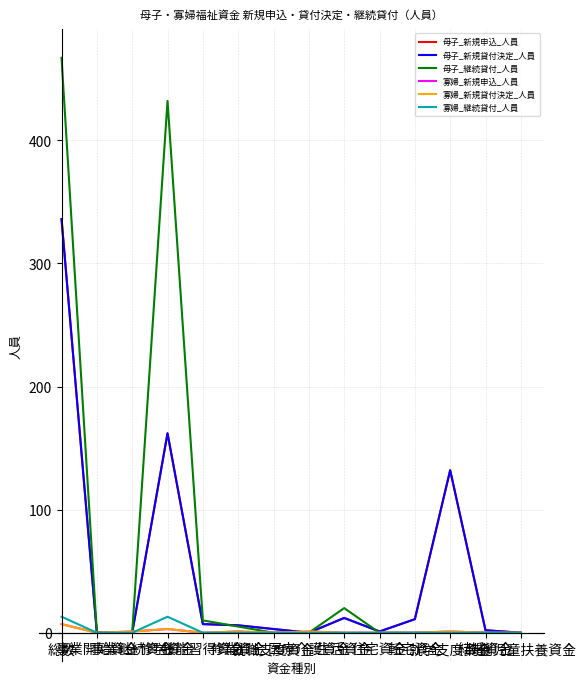

True or false: 寡婦_継続貸付_人員 has a value of 0 at 結婚資金.

True